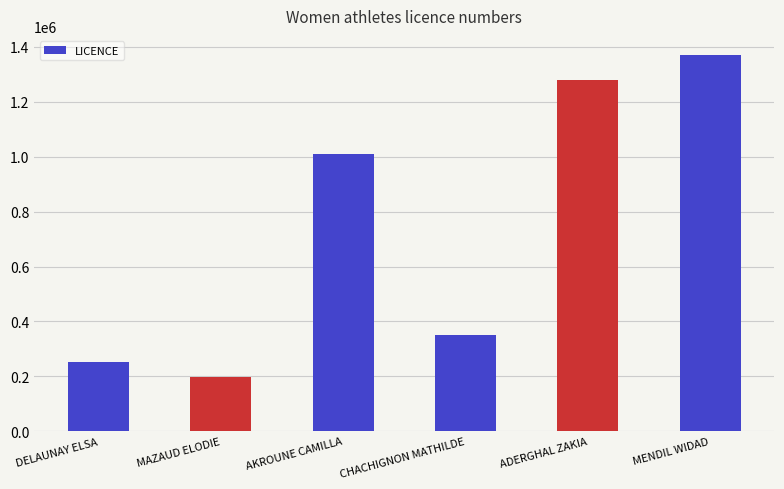

Reading left to right, list all the values displayed in this chart.

252415	198972	1009996	349501	1281384	1371817